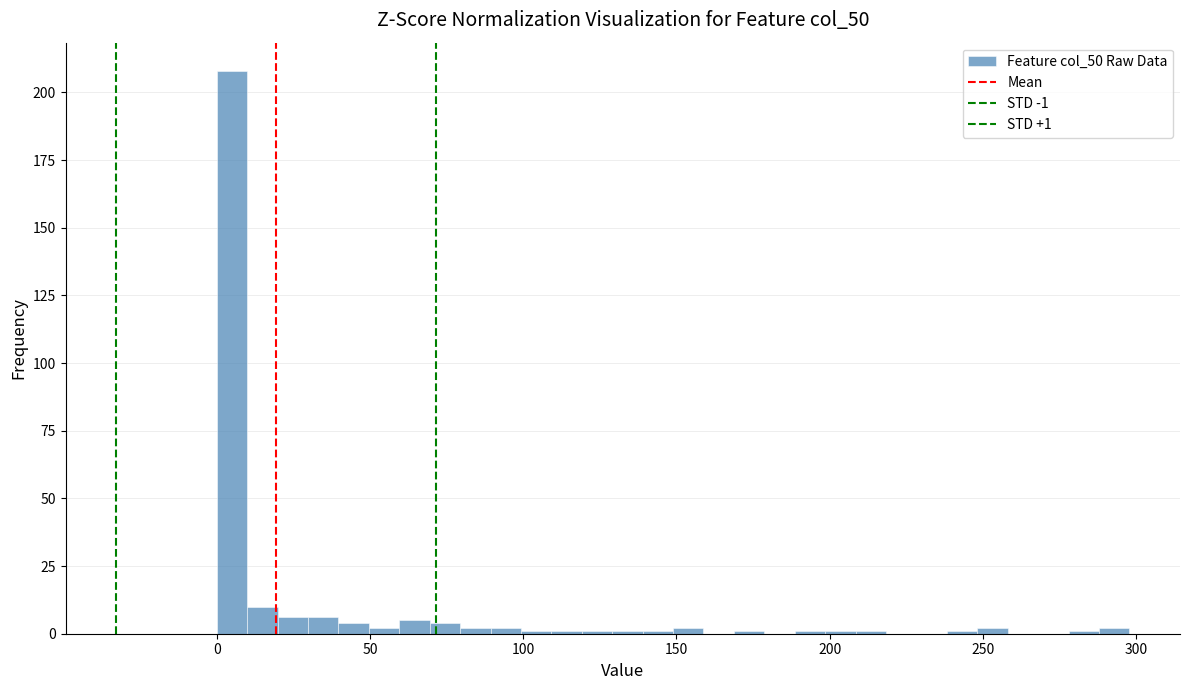

Read against the x-axis, roughly where is the centre of the tallest bar?

5